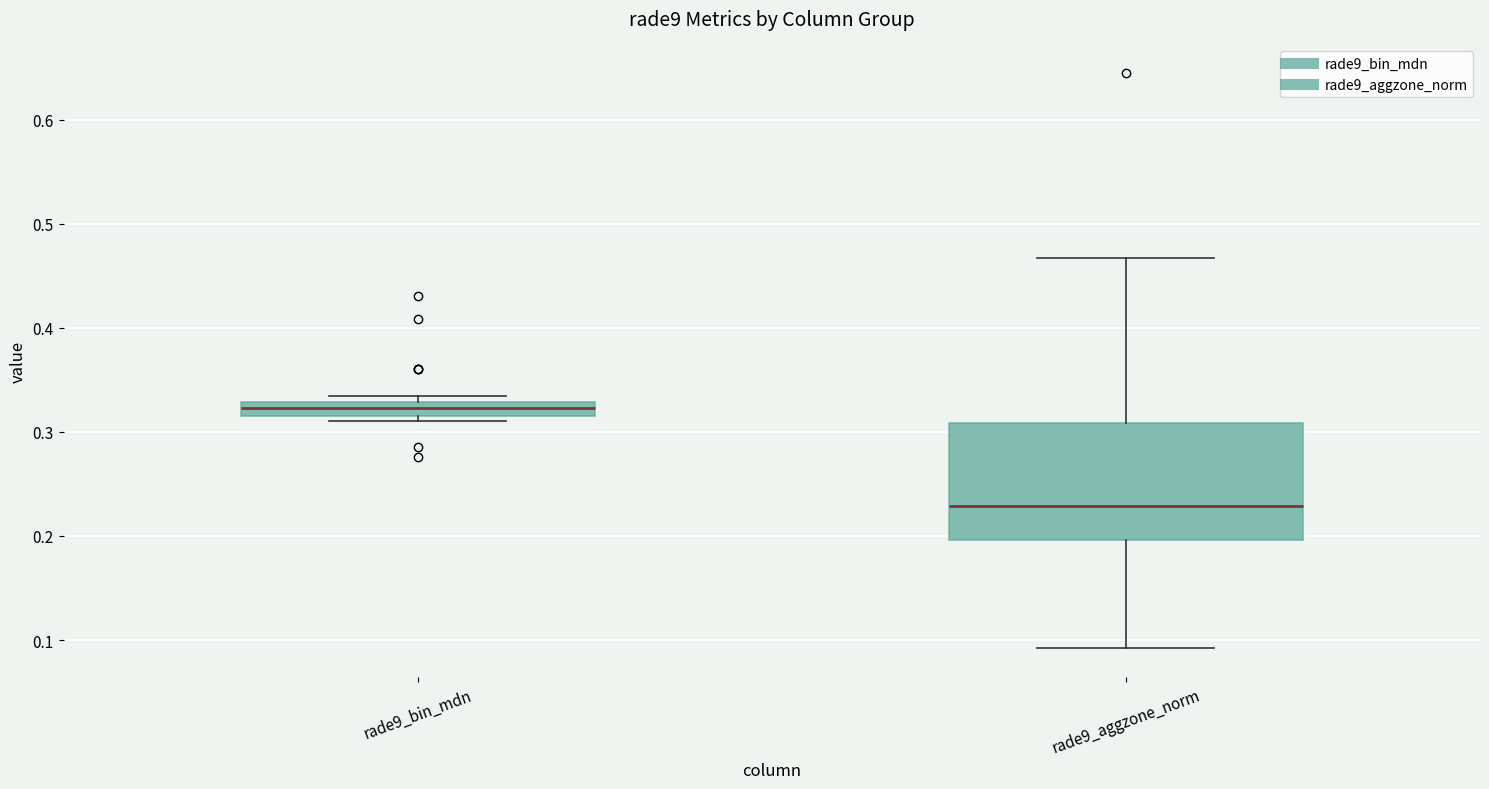

Which box is the tallest, from its lower edge to its upper edge?

rade9_aggzone_norm